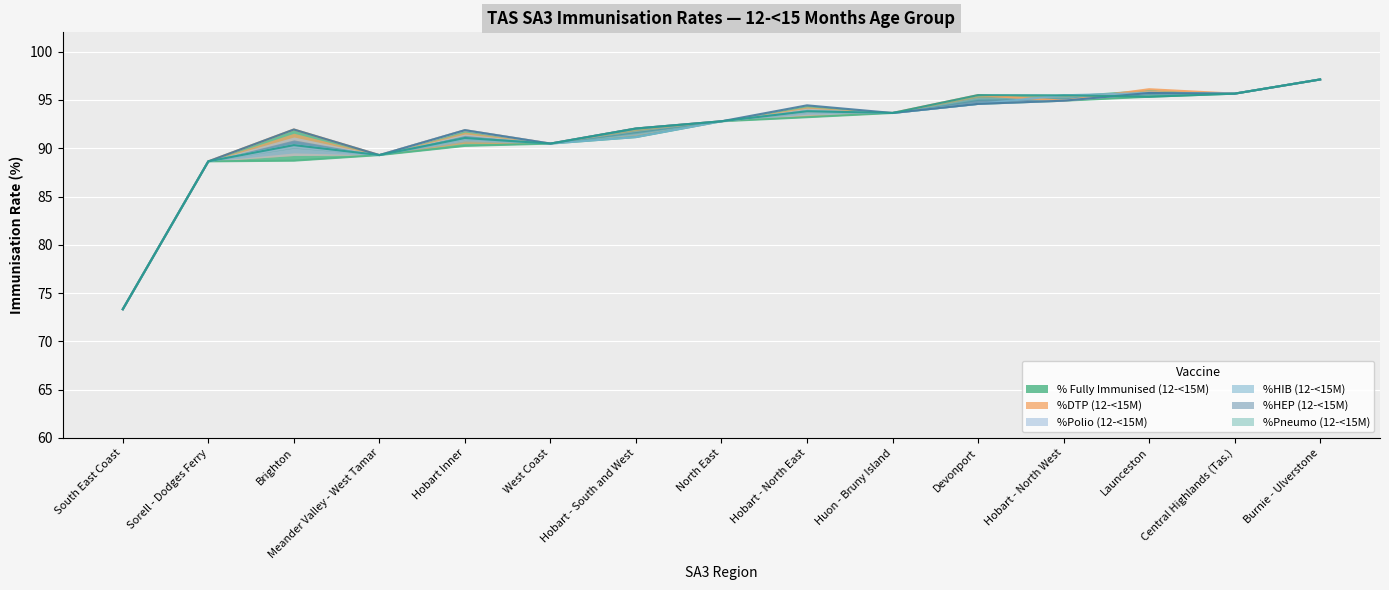

What is the maximum value for %HIB (12-<15M)?

97.1